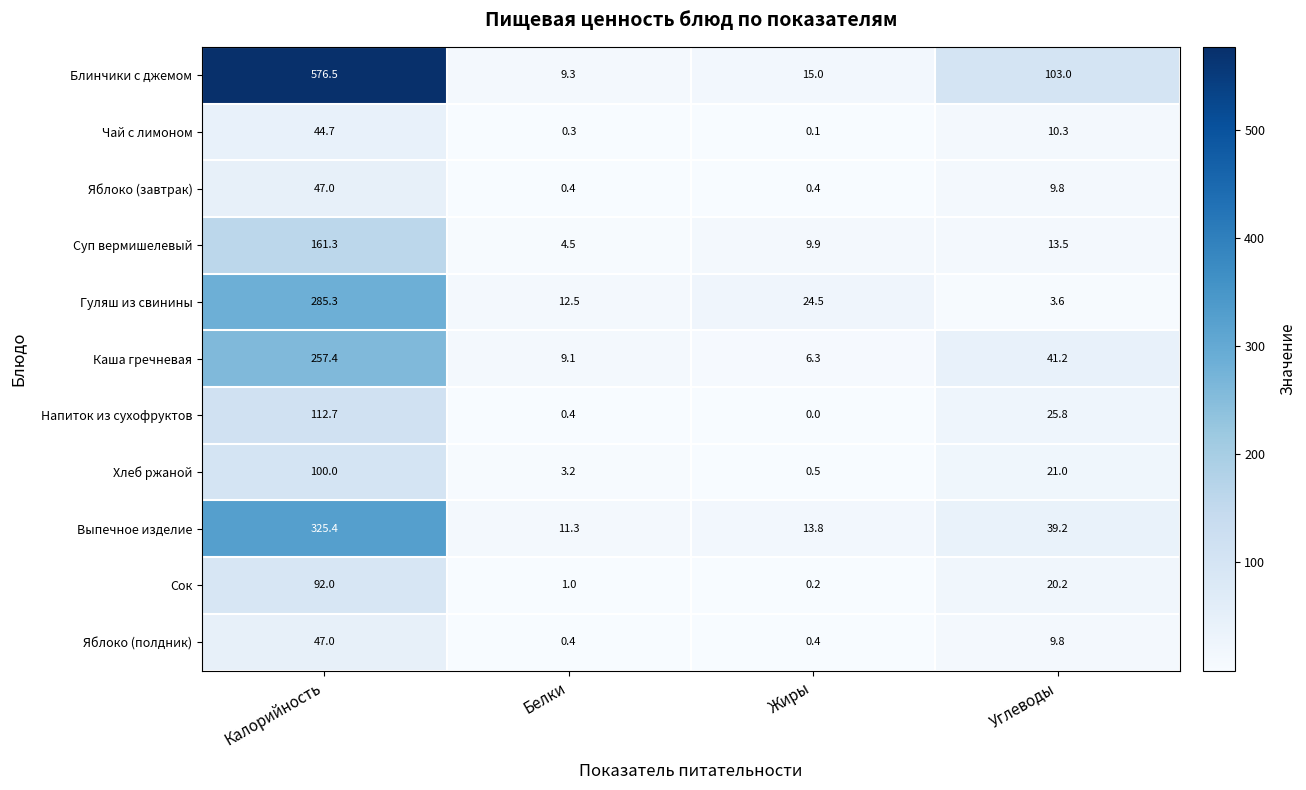

What is the difference between the maximum and minimum values in the Гуляш из свинины series?

281.7